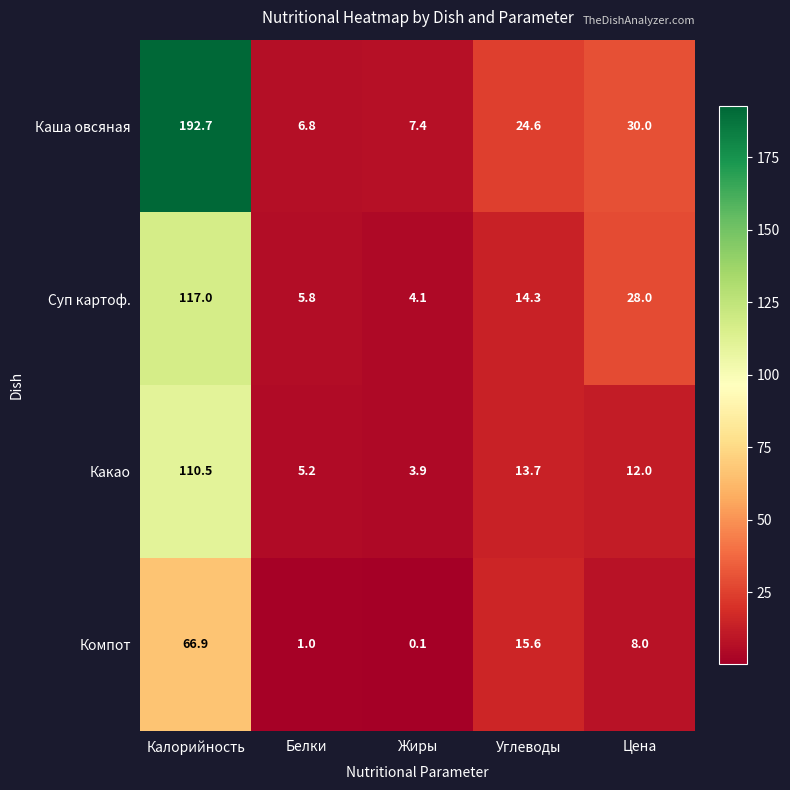

Where is Какао nearest to the value 57?

Углеводы